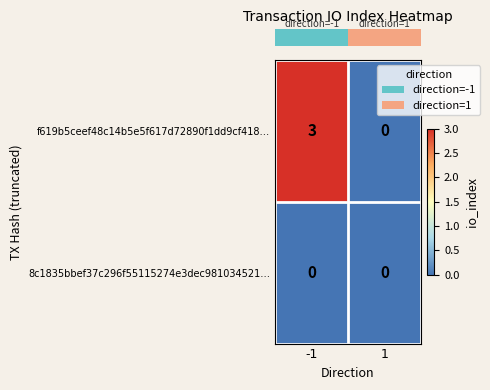

What is the maximum value shown in the chart?

3